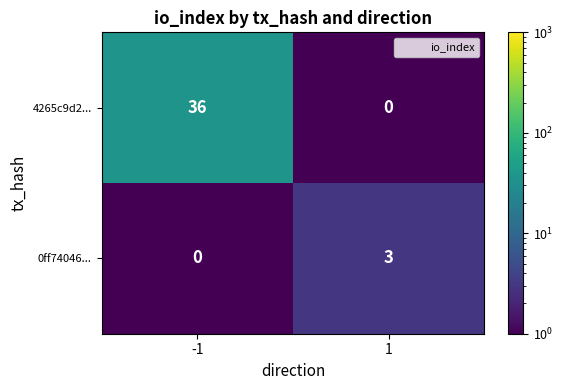

True or false: 0ff74046... has a value of 5 at 1.

False